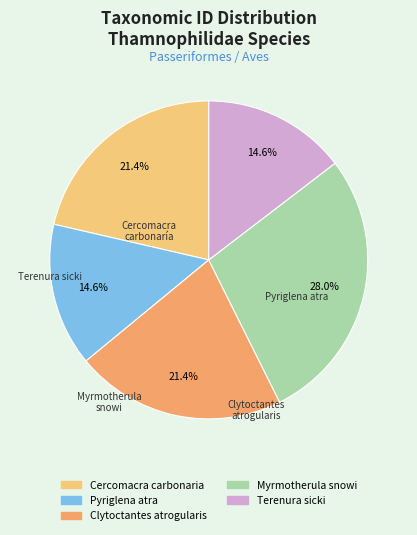

Which category has the biggest portion of the pie?

Myrmotherula snowi